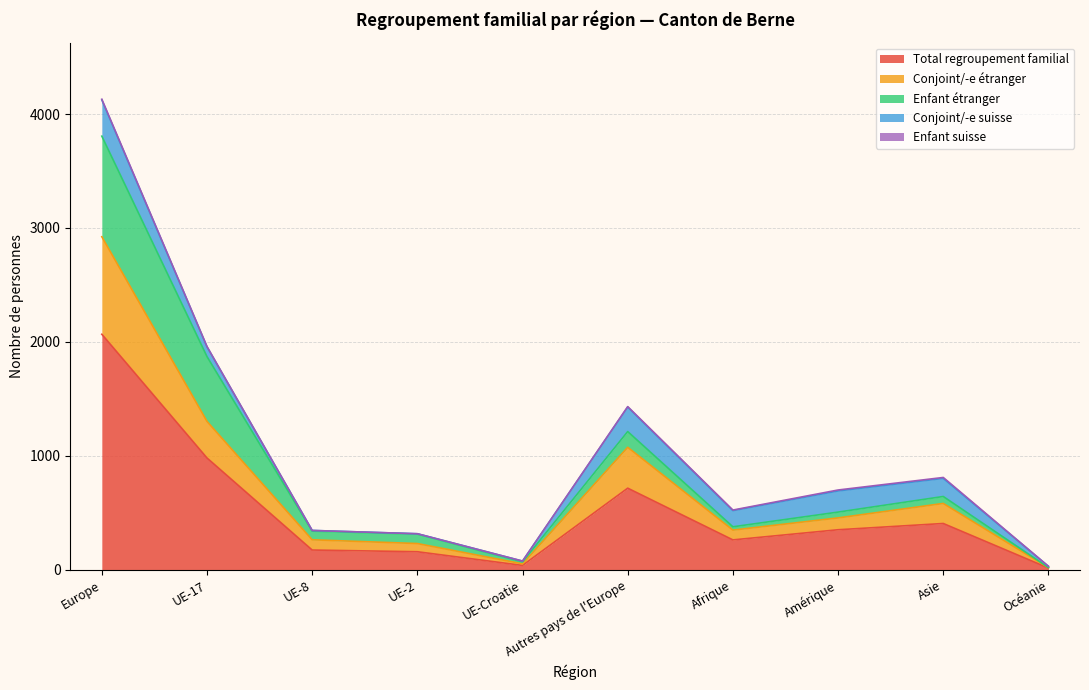

At which category is the sum across all series the highest?

Europe